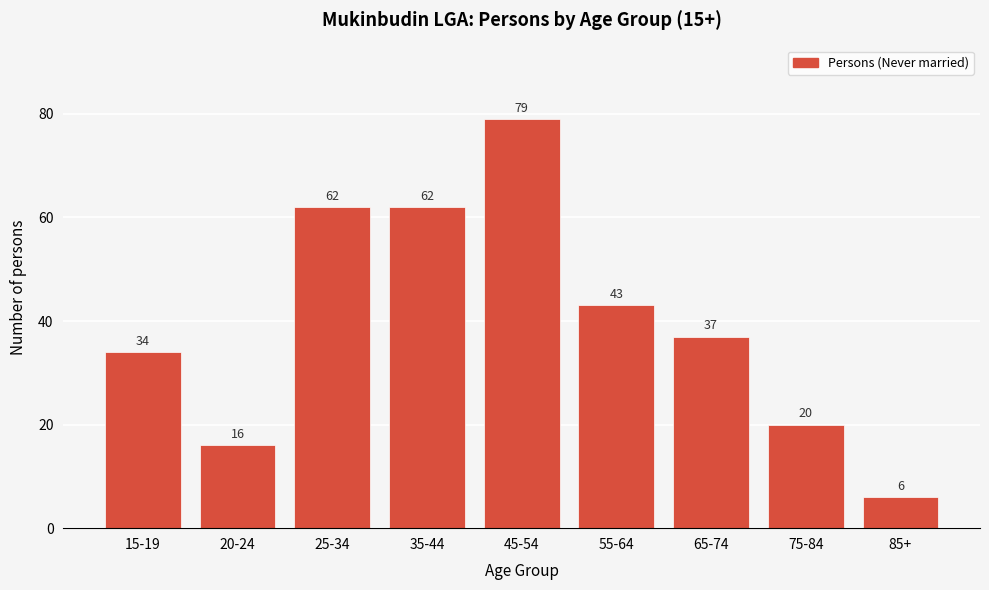

Reading left to right, what are all the values shown in this chart?

15-19=34	20-24=16	25-34=62	35-44=62	45-54=79	55-64=43	65-74=37	75-84=20	85+=6